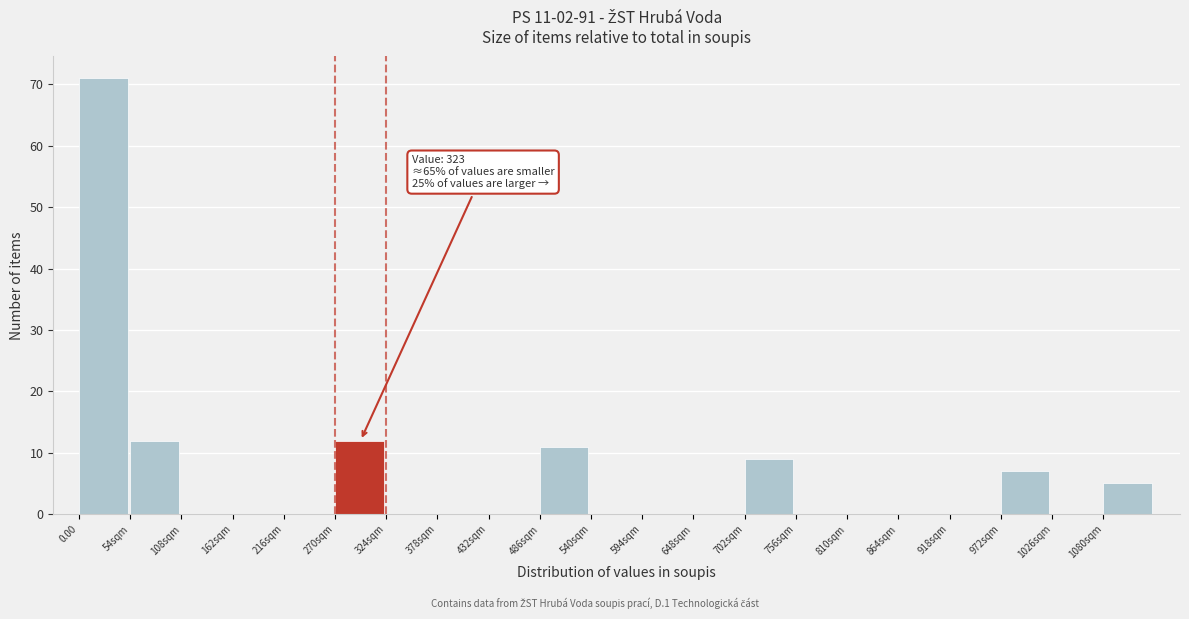

Reading left to right, what are all the values shown in this chart?

0.00=71	54sqm=12	108sqm=0	162sqm=0	216sqm=0	270sqm=12	324sqm=0	378sqm=0	432sqm=0	486sqm=11	540sqm=0	594sqm=0	648sqm=0	702sqm=9	756sqm=0	810sqm=0	864sqm=0	918sqm=0	972sqm=7	1026sqm=0	1080sqm=5